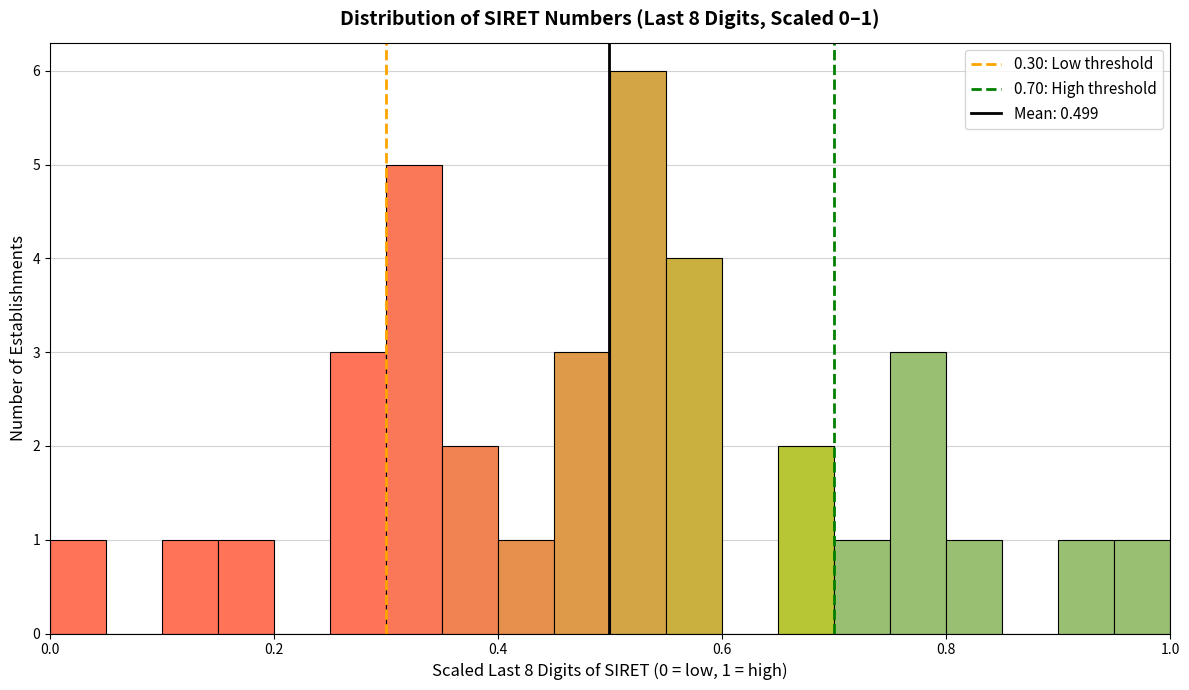

Around what value on the x-axis is the tallest bar? Give the approximate position of its centre, as read against the axis.

0.52